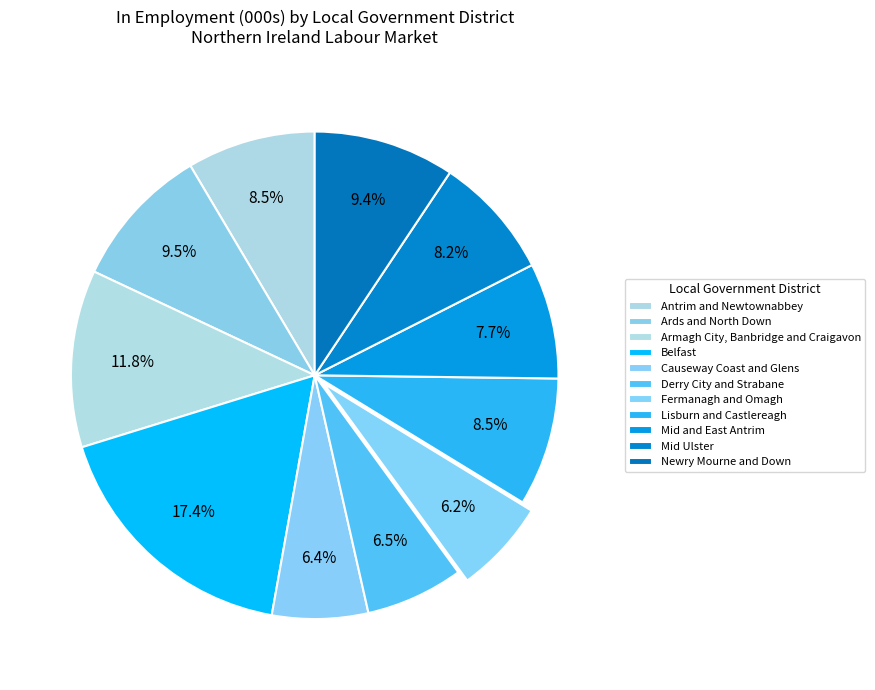

Is it true that Mid and East Antrim is 14% of the pie?

False